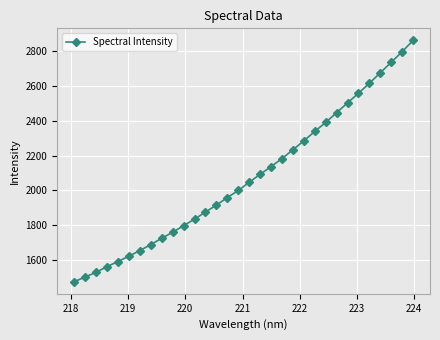

What is the smallest value displayed?

1476.0